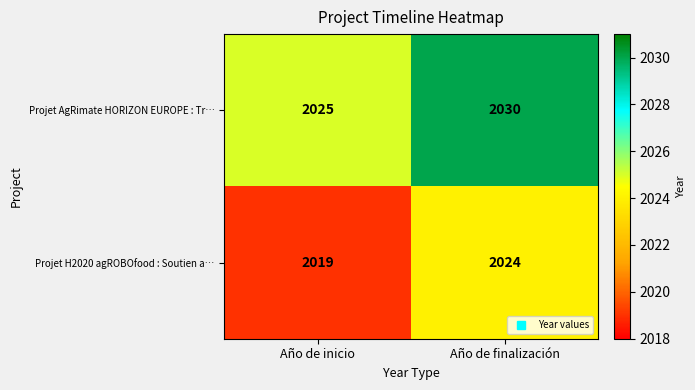

True or false: Projet AgRimate HORIZON EUROPE : Tr… has a value of 464 at Año de finalización.

False